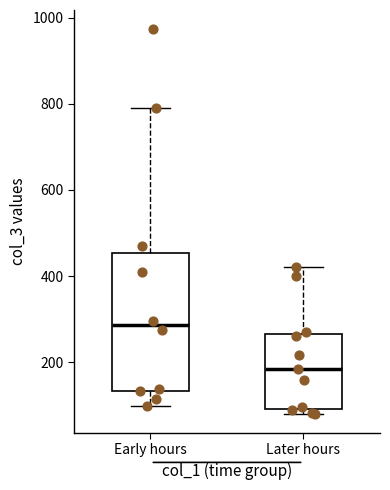

Reading left to right, transcribe this box plot: for each box, give where its median line is, the range the box spans, and where its two whiskers end, as read against the y-axis. The values are not printed on the chart, so give them approximately, as read against the axis.

Early hours: median 280, box 140 to 460, whiskers 100 to 800
Later hours: median 180, box 100 to 260, whiskers 80 to 420